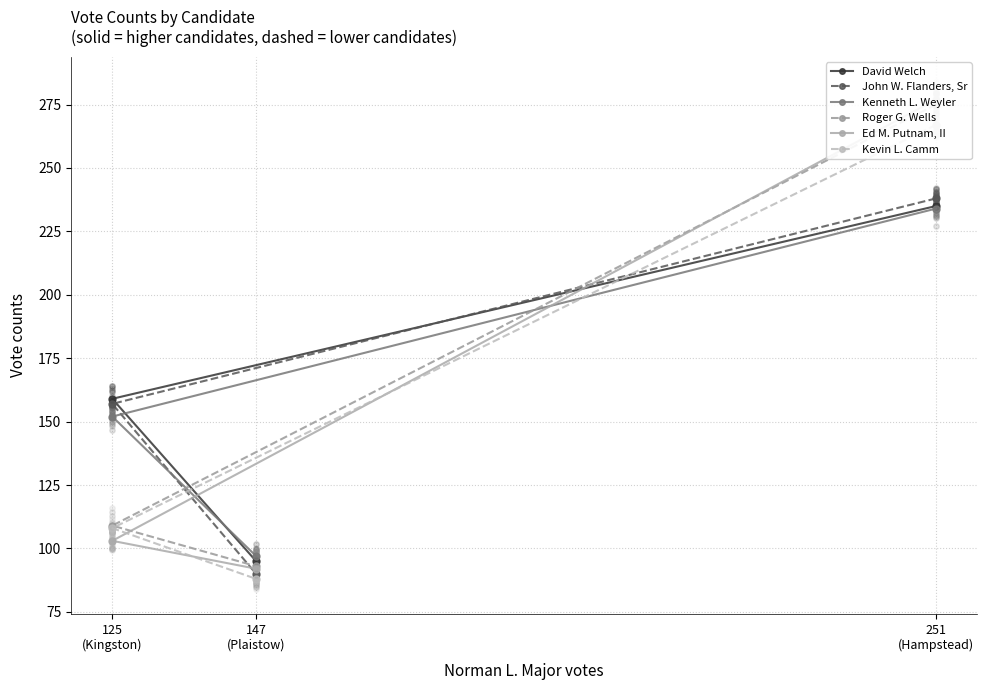

Which series reaches the minimum Y coordinate?

Kevin L. Camm